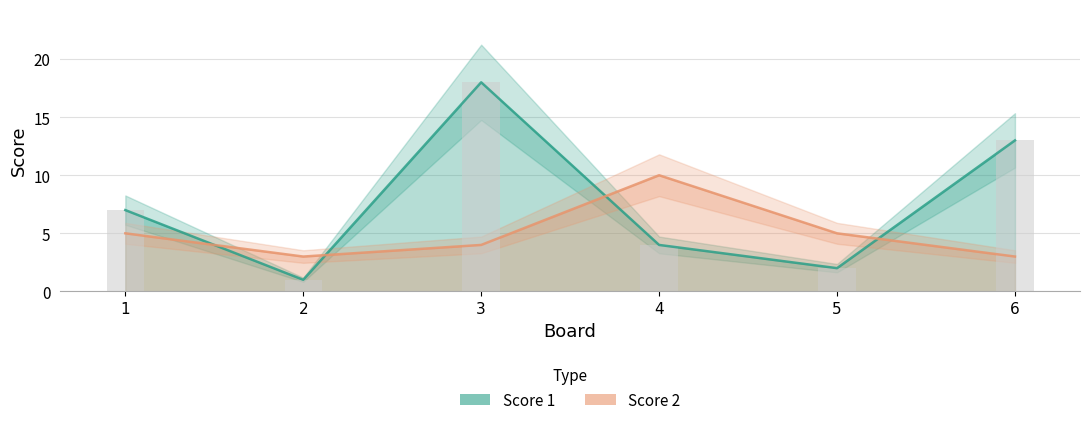

Reading left to right, what are all the values shown in this chart?

Score 1: 7	1	18	4	2	13
Score 2: 5	3	4	10	5	3